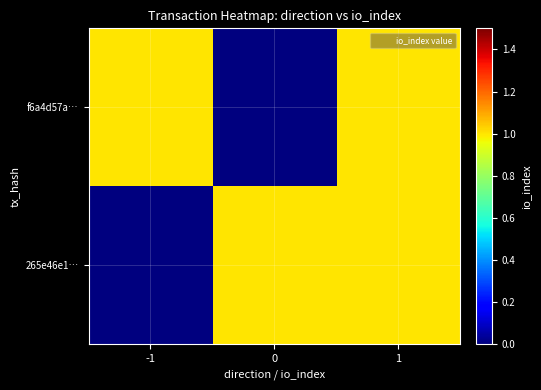

Reading left to right, extract all data points from this chart.

f6a4d57a…: -1=1	0=0	1=1
265e46e1…: -1=0	0=1	1=1